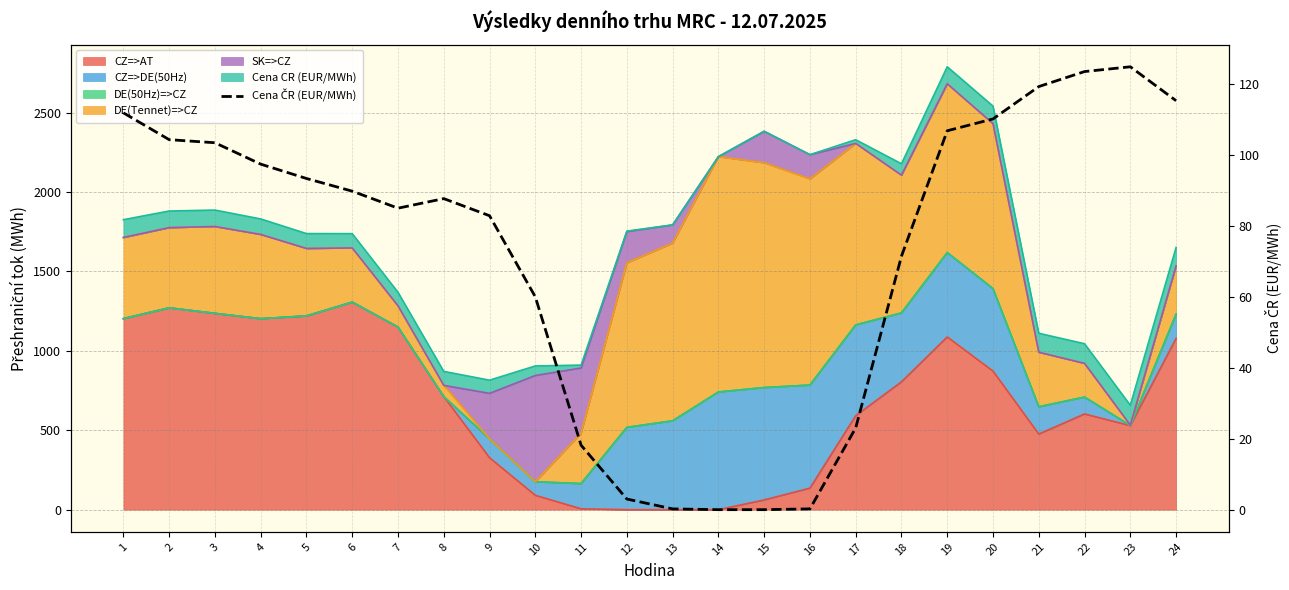

True or false: the data shows 106.9 at 19.

True